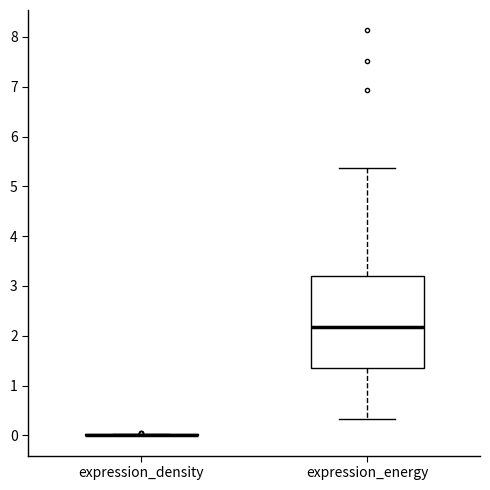

Which box is the tallest, from its lower edge to its upper edge?

expression_energy